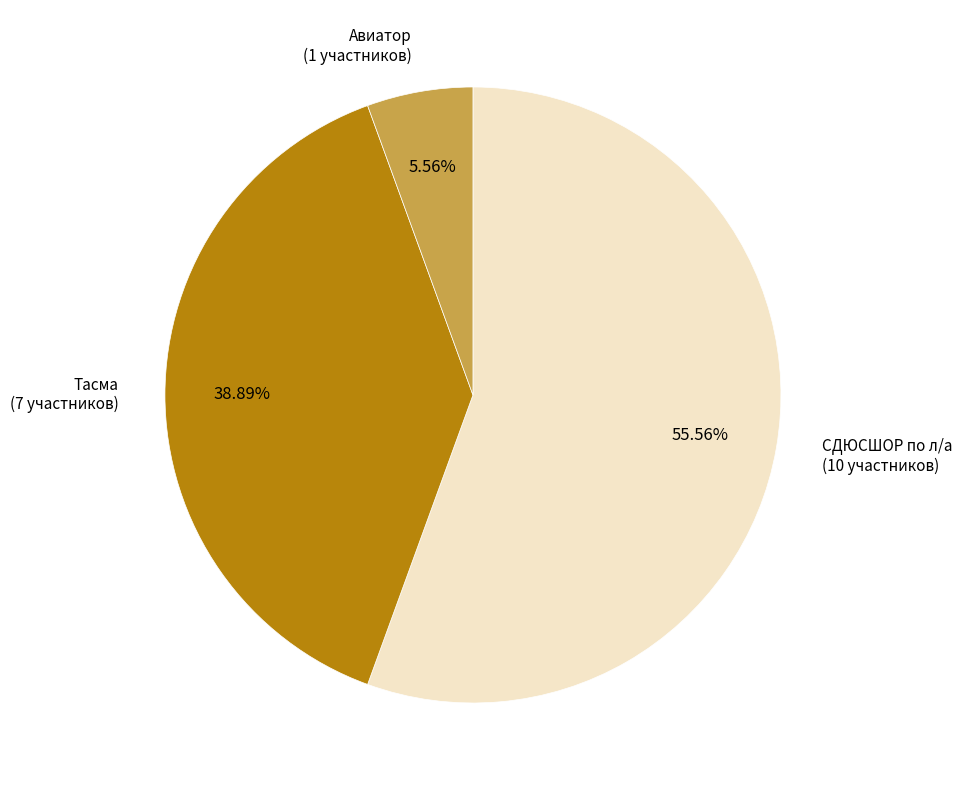

To the nearest percent, what is the combined percentage of Авиатор and Тасма?

44%